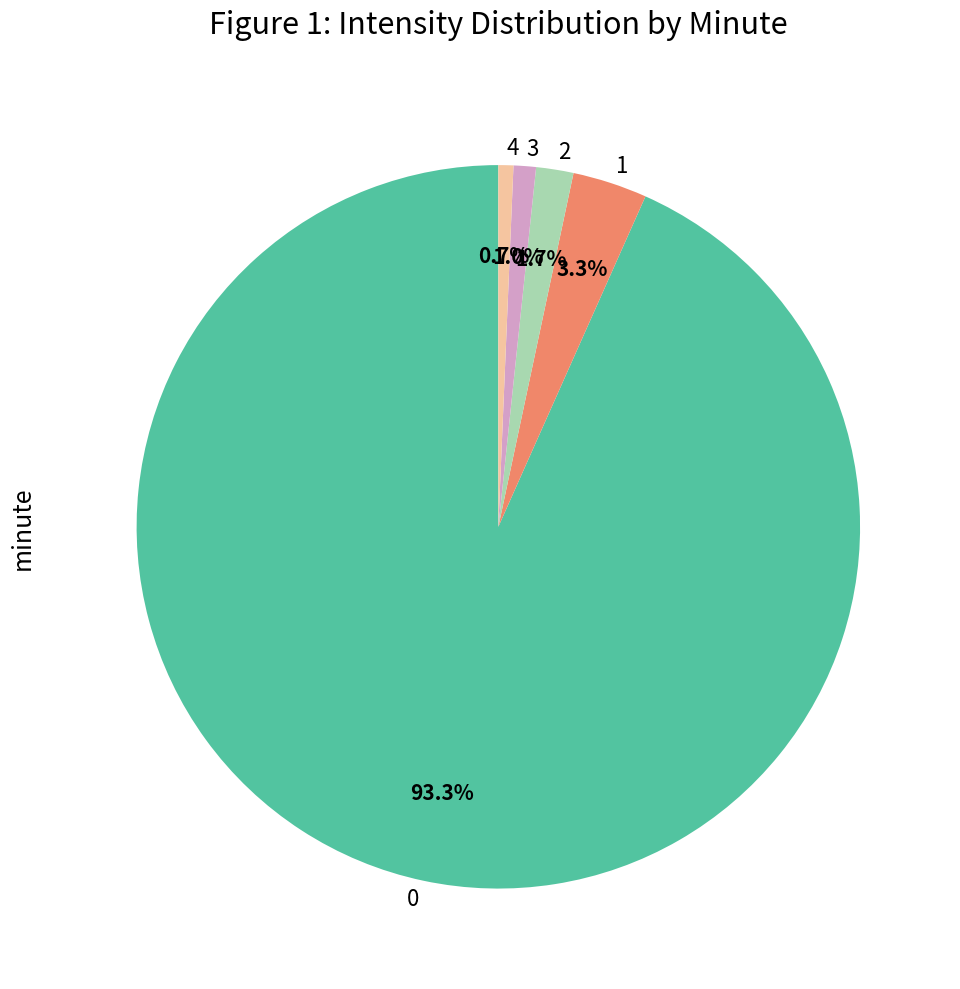

What is the total percentage of 4 and 0?

94.0%